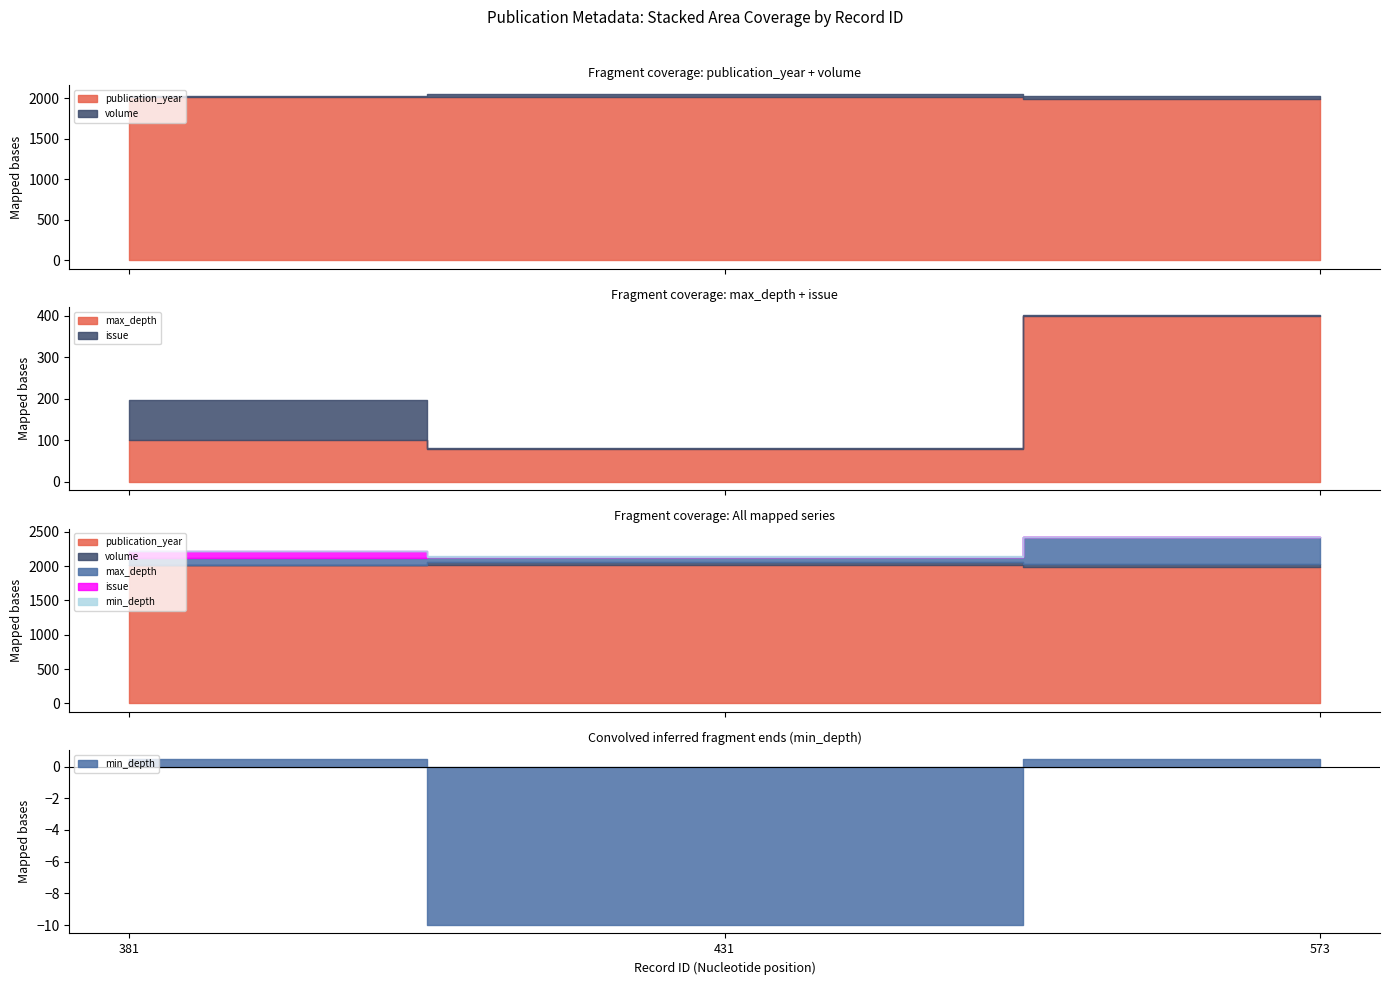

What is the sum of all min_depth values?

10